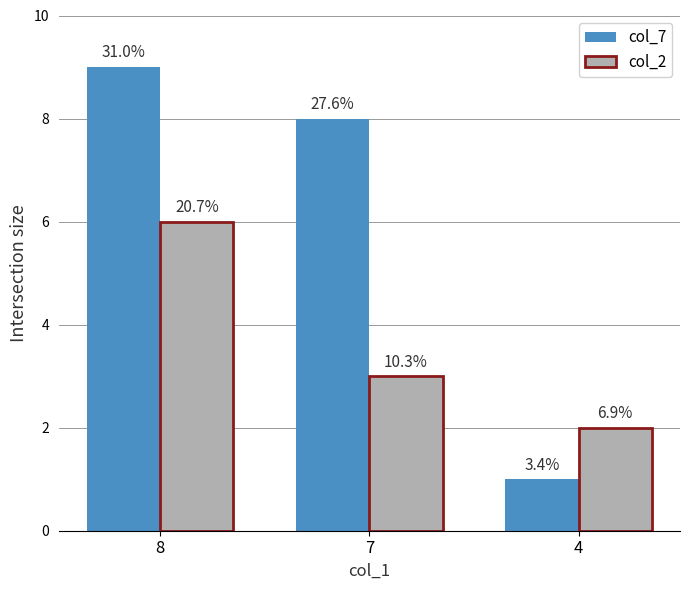

Between 7 and 4, which series saw the biggest shift?

col_7